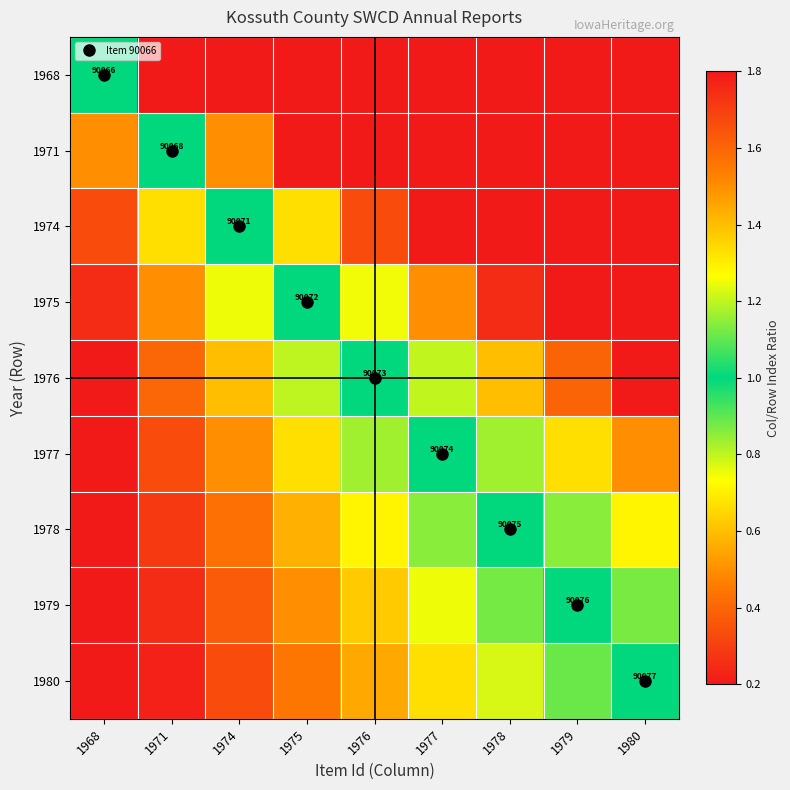

What is the total value across all series at 1978?

19.8